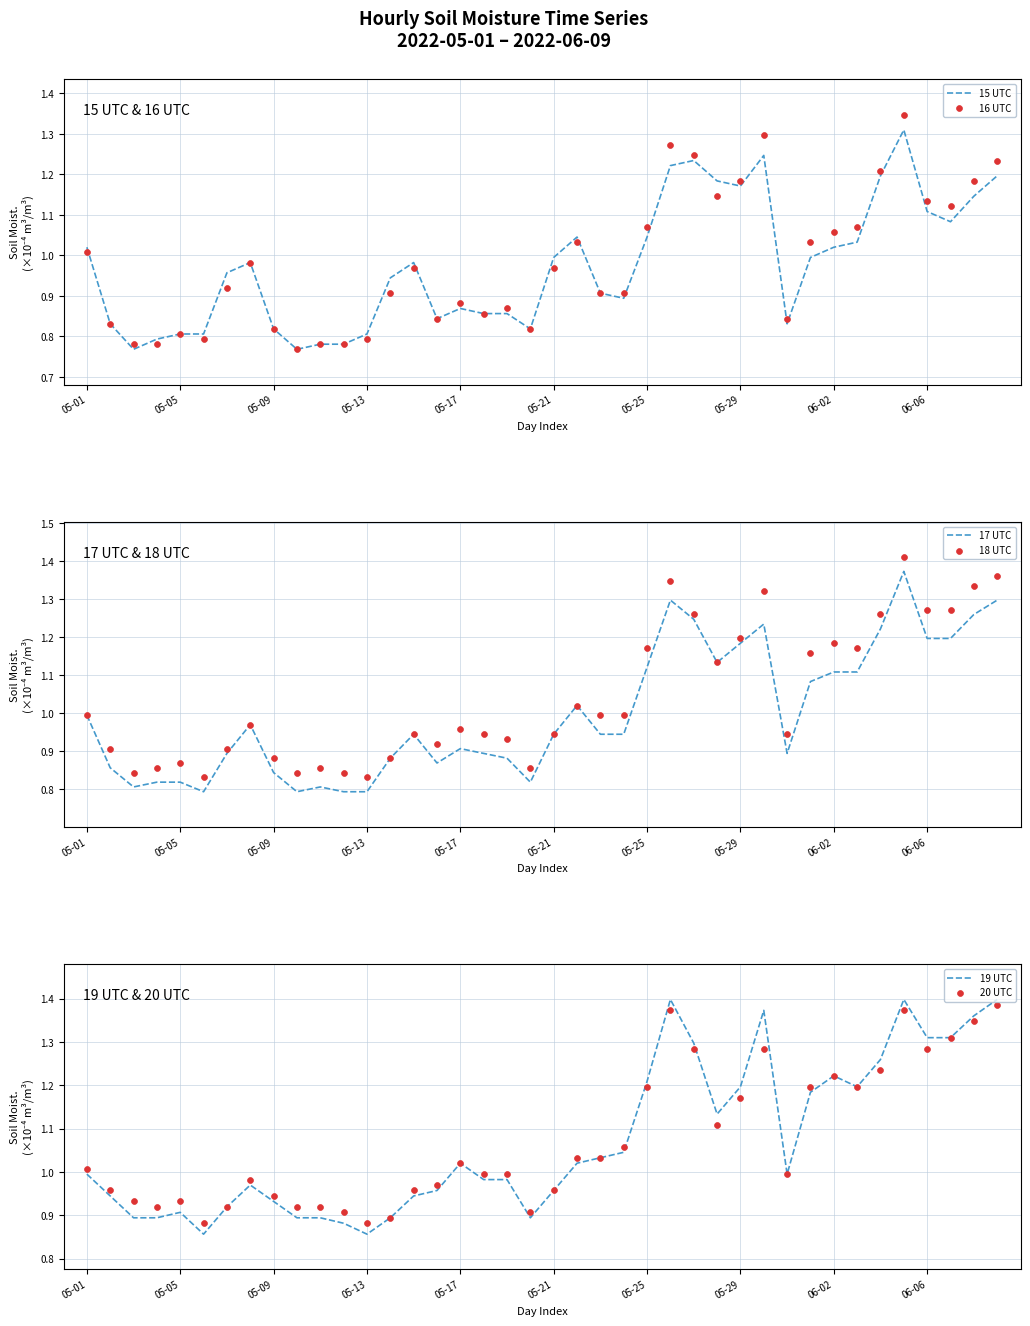

Is the value of 18 UTC at 31 greater than the value of 15 UTC at 05-13?

Yes